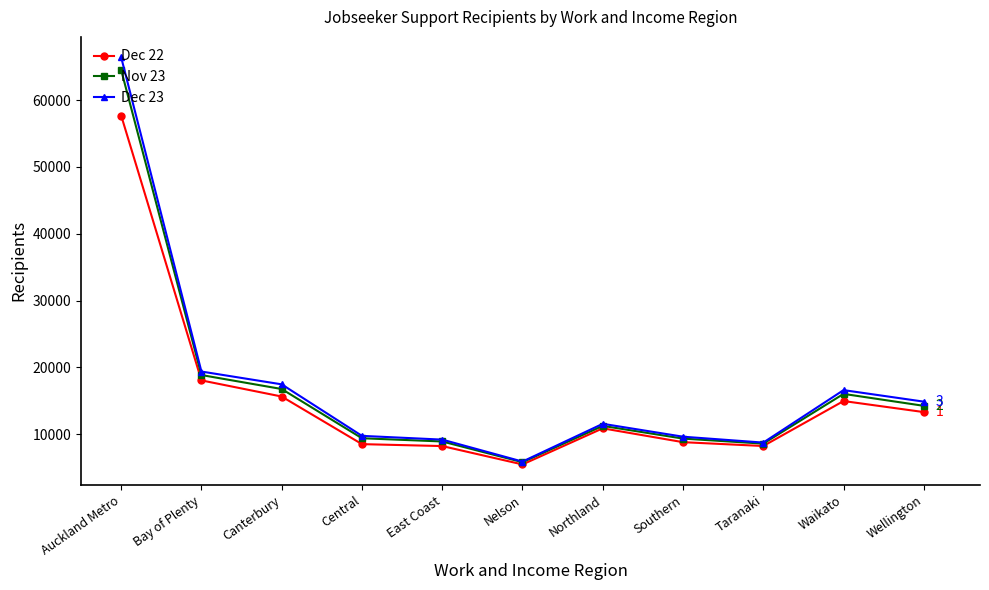

Is the value of Dec 22 at Taranaki greater than the value of Nov 23 at Waikato?

No